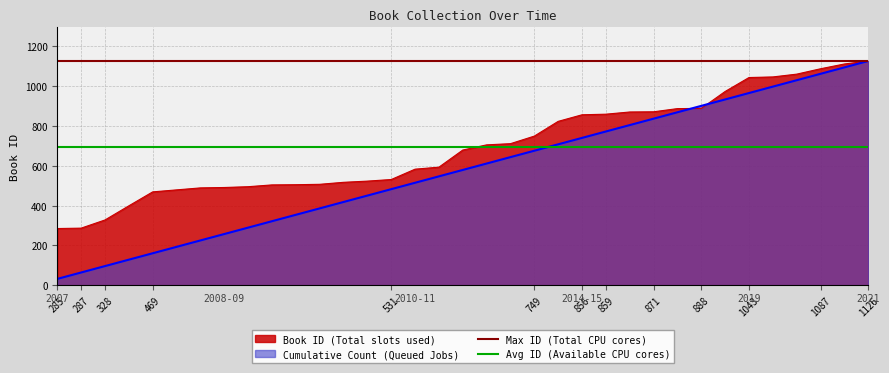

What is the average value of the Max ID (Total CPU cores) series?

1126.0